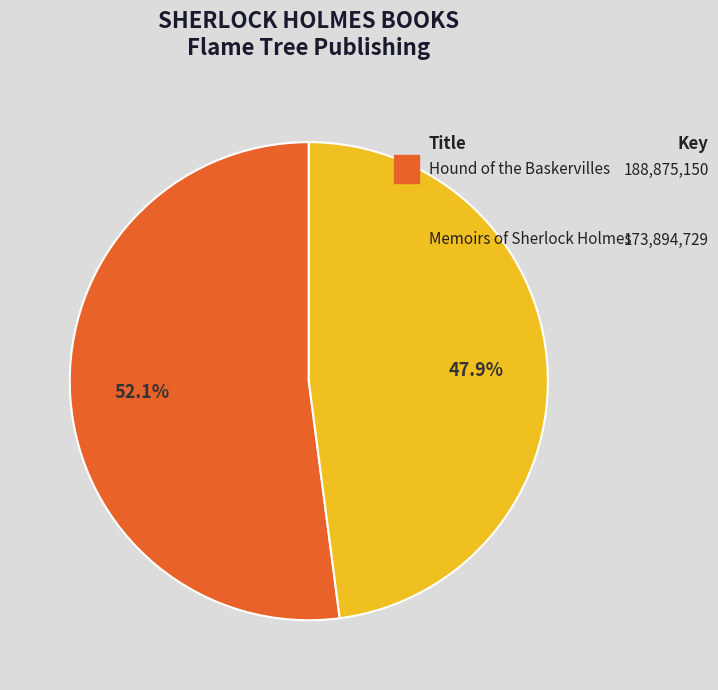

Does any single category account for the majority?

Yes